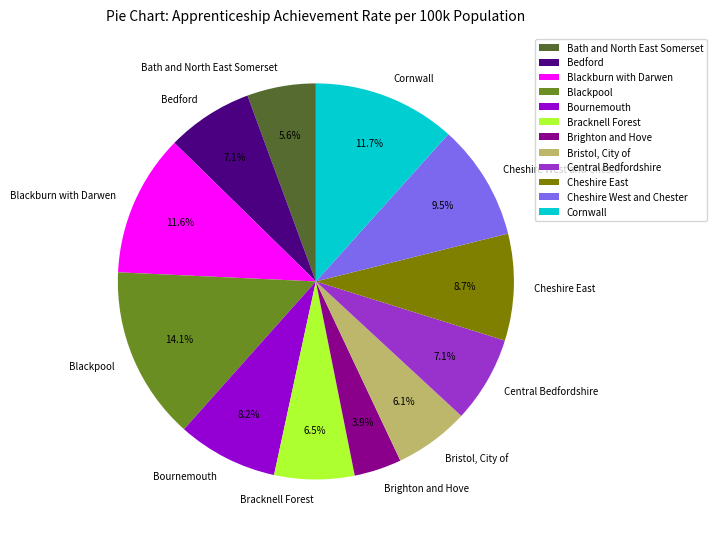

To the nearest percent, what is the average slice percentage?

8%